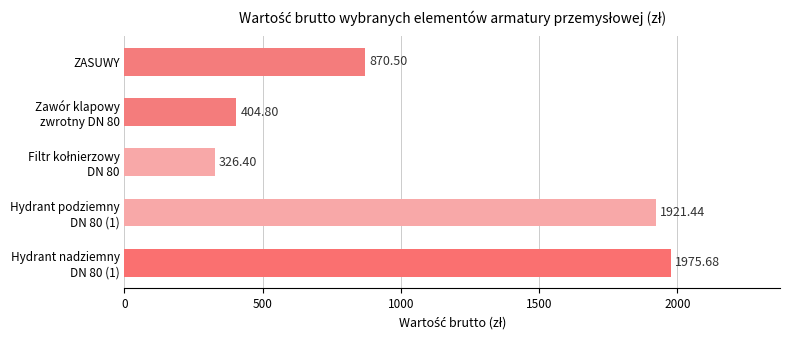

Count the number of data series in this chart.

1